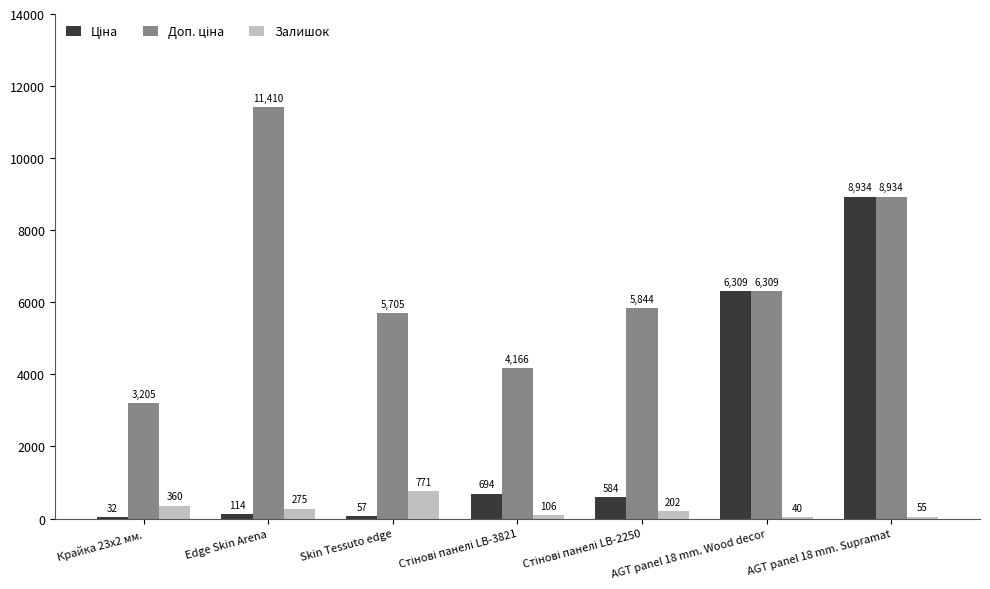

What is the maximum value shown in the chart?

11410.0